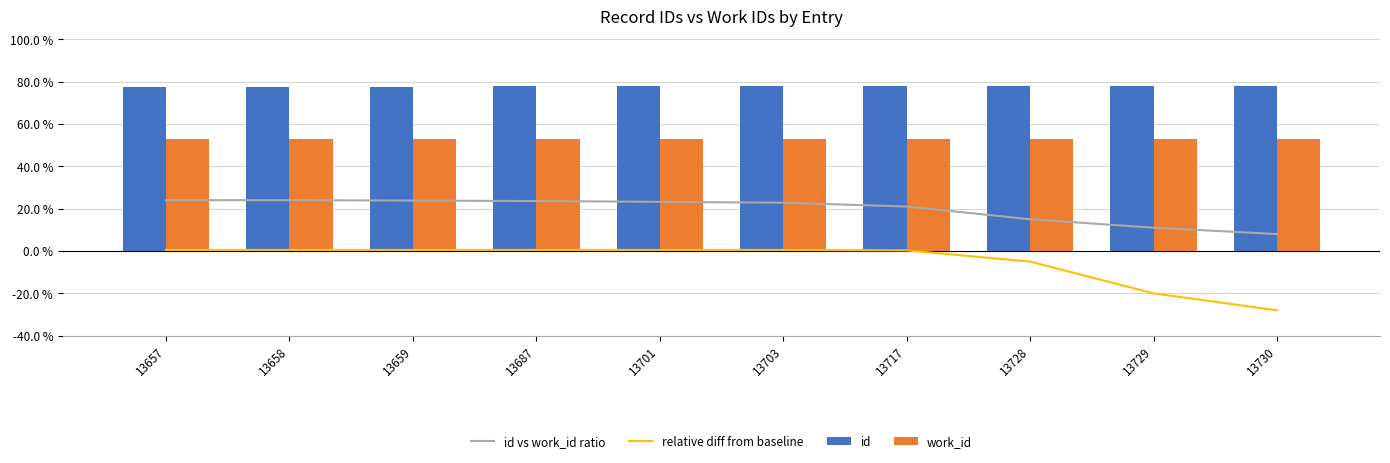

What is the difference between the second highest and second lowest values in the id vs work_id ratio series?

13.0